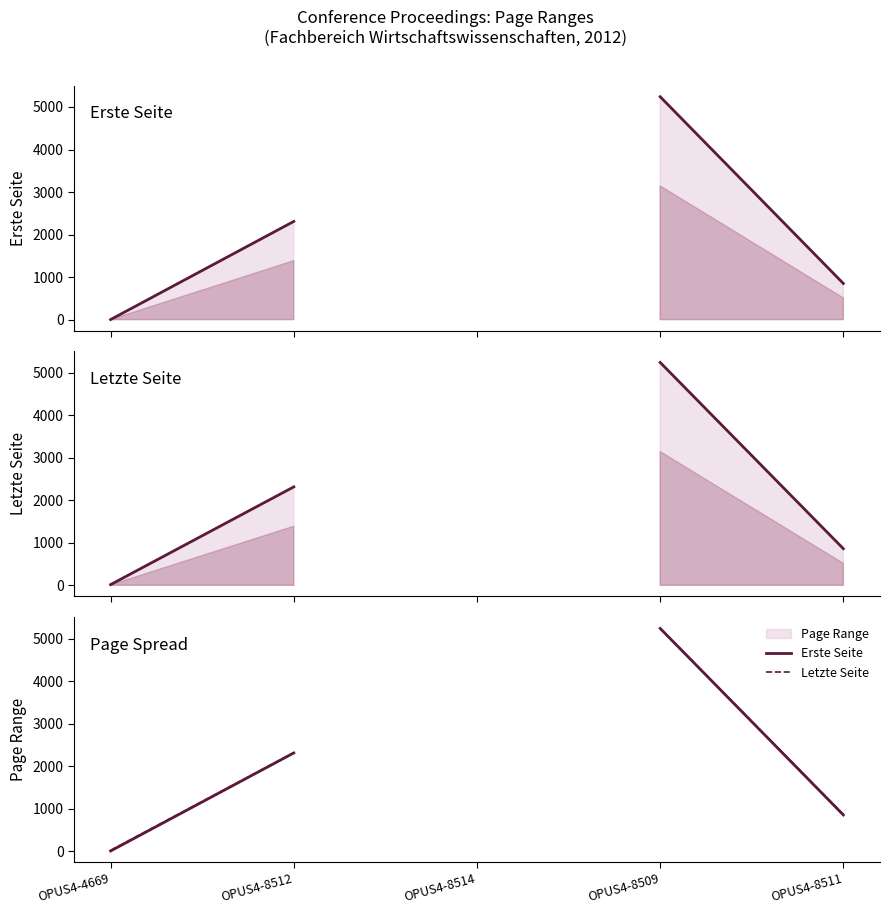

The Erste Seite series shows 1.0 at OPUS4-4669. True or false?

True